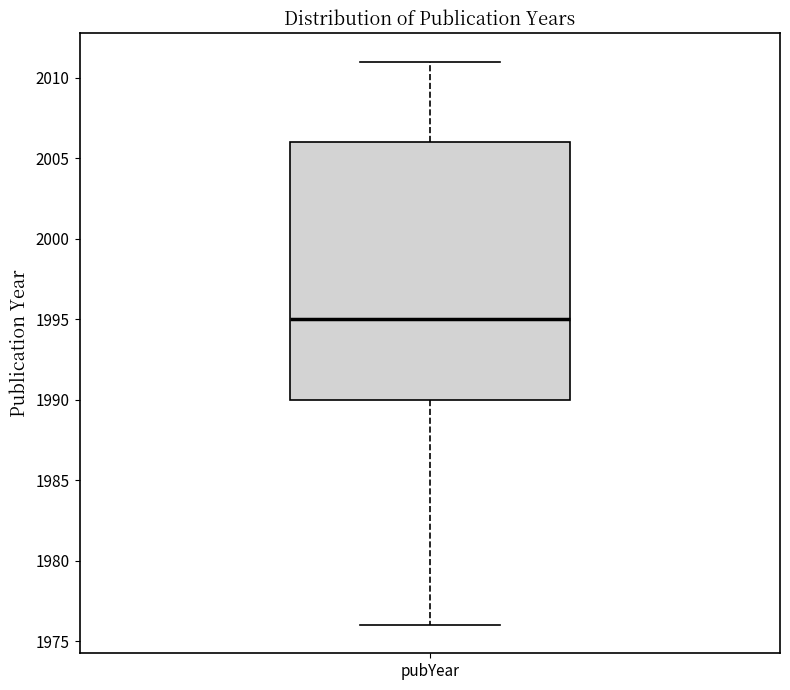

Read this box plot against the y-axis: the position of the median line, the range covered by the box, and the ends of both whiskers. The values are not printed on the chart, so give them approximately, as read against the axis.

median 1995, box 1990 to 2006, whiskers 1976 to 2011